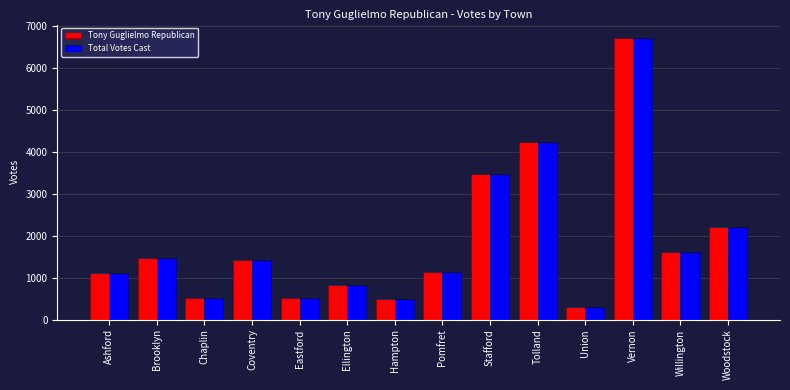

What is the value of the Tony Guglielmo Republican bar at the 10th from the left?

4242